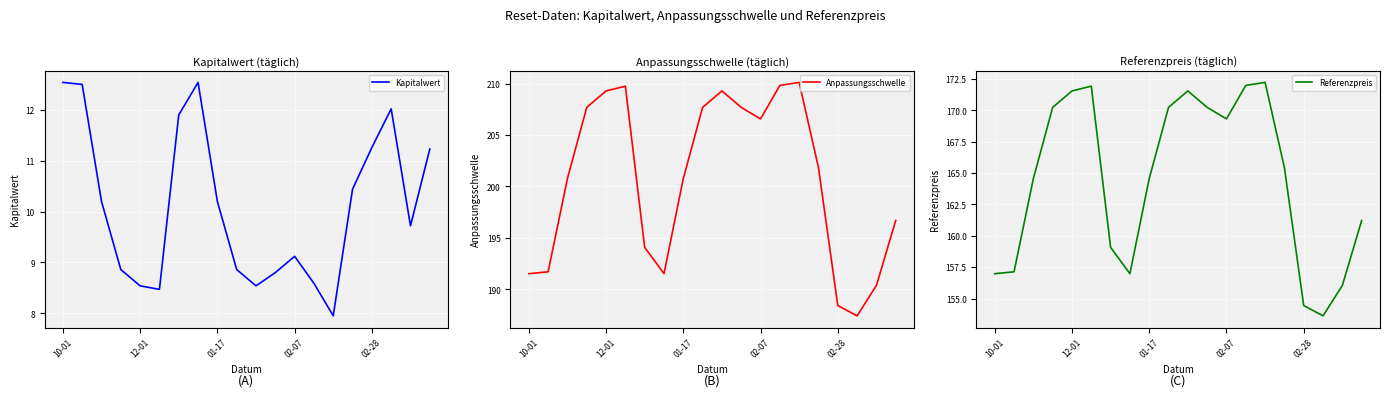

What is the highest value of the Anpassungsschwelle series?

210.1